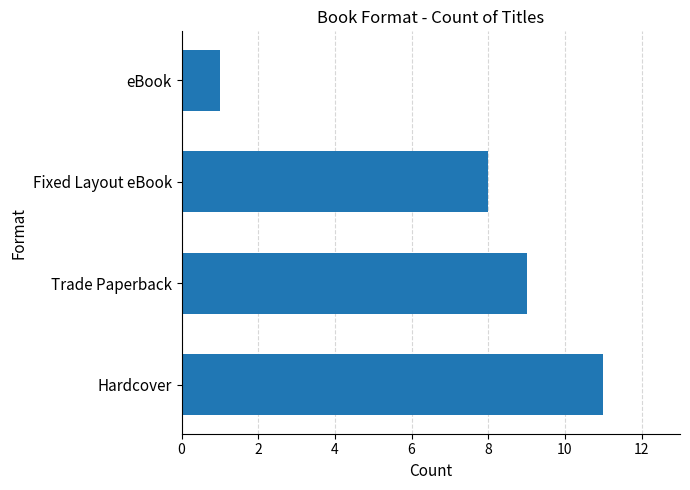

What is the minimum value shown in the chart?

1